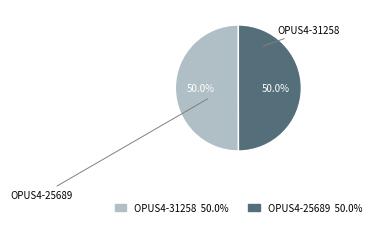

What percentage is the OPUS4-31258 slice, to the nearest percent?

50%